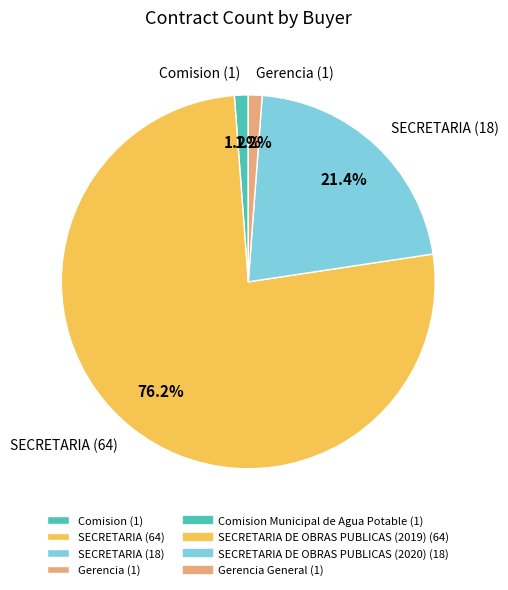

Which category has the biggest portion of the pie?

SECRETARIA (64)